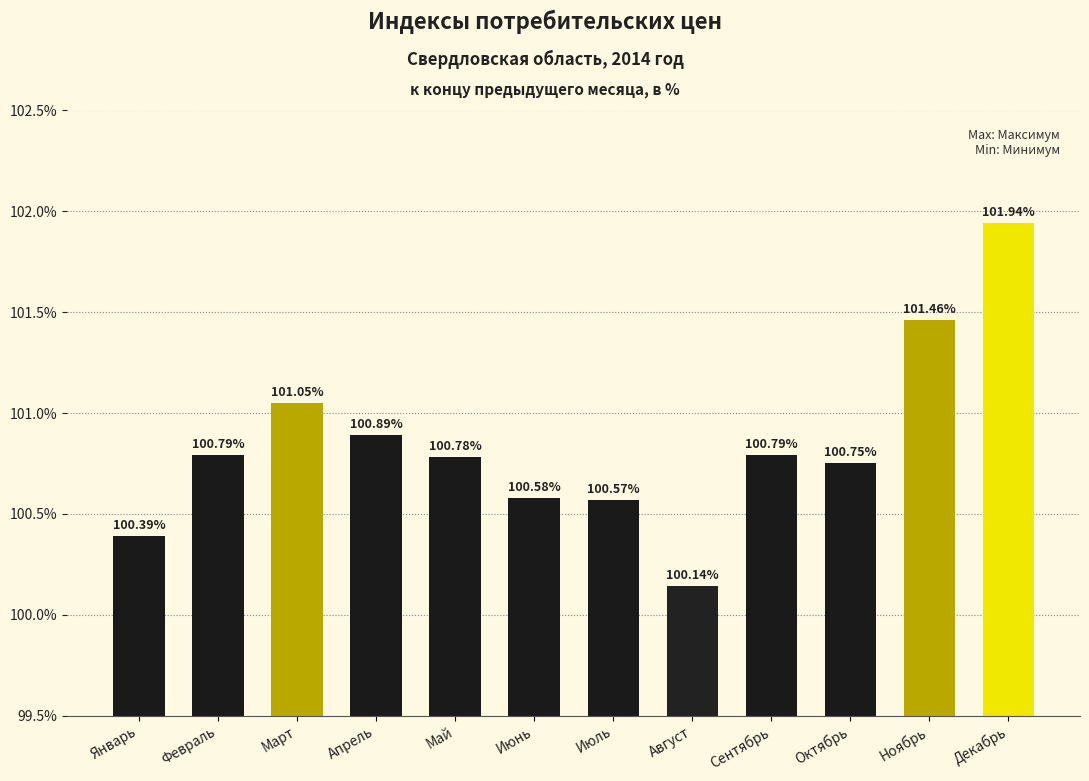

Where is the data nearest to the value 101?

Март